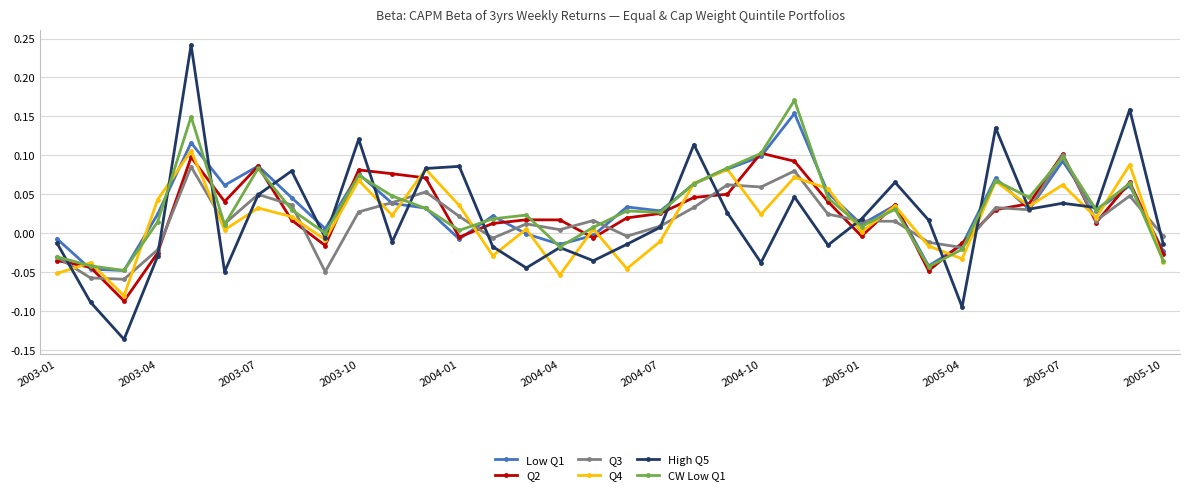

Which series has the widest spread of values?

High Q5